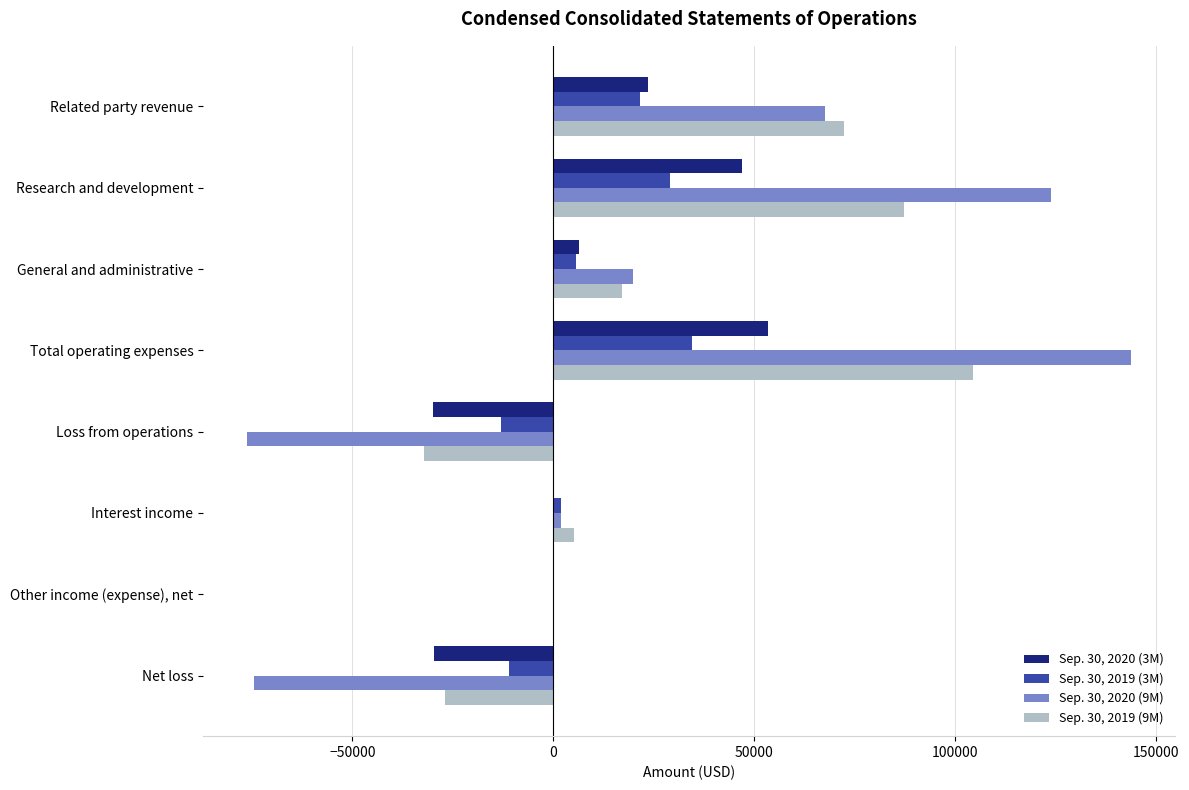

What is the total value across all series at Related party revenue?

185112